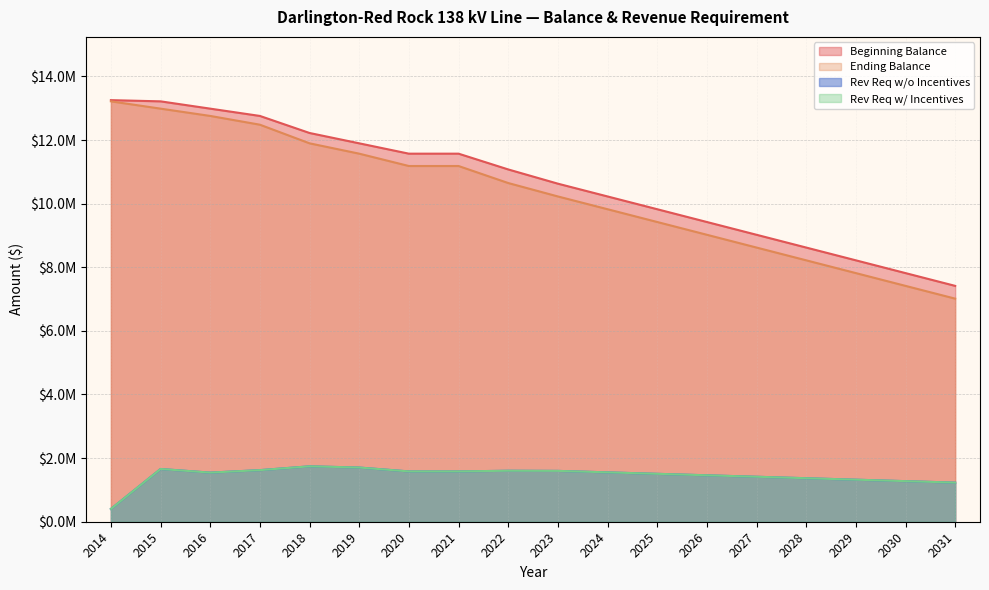

What is the approximate value of Rev Req w/ Incentives at 2028?

1367834.4